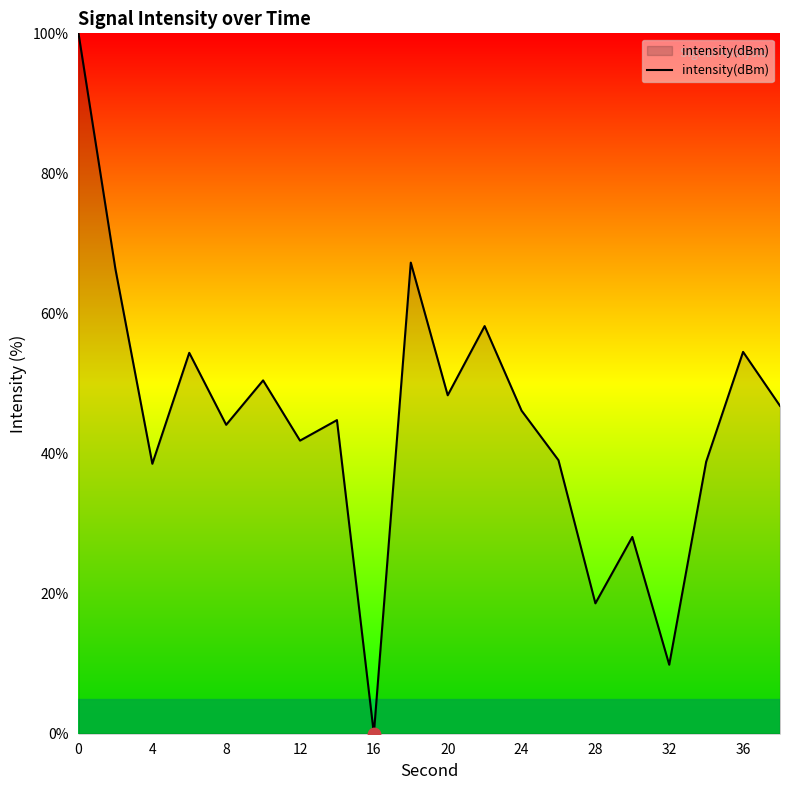

What is the greatest value displayed?

100.0